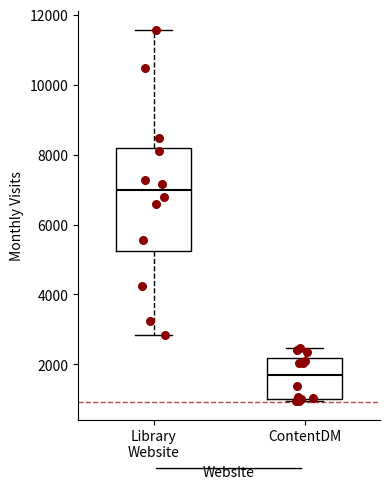

Reading left to right, read every box against the y-axis: the position of its median line, the range the box covers, and the ends of its whiskers. The values are not printed on the chart, so give them approximately, as read against the axis.

Library Website: median 7000, box 5200 to 8200, whiskers 2800 to 11600
ContentDM: median 1800, box 1000 to 2200, whiskers 1000 (just below the box's lower edge) to 2400